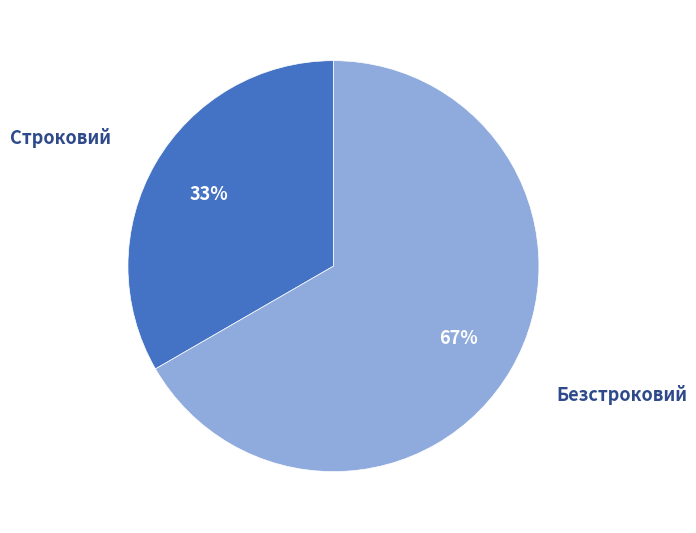

Which category has the biggest portion of the pie?

Безстроковий